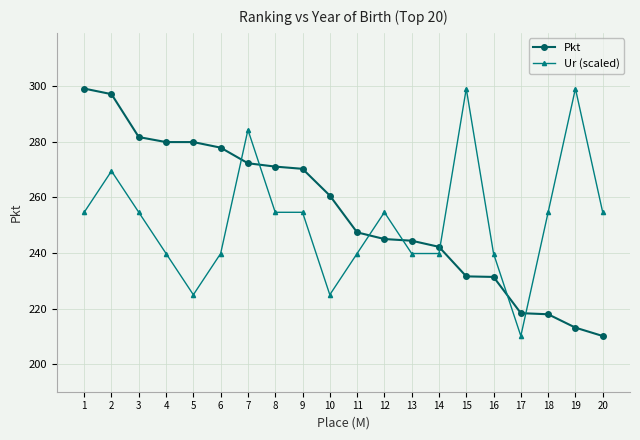

Between 10 and 16, which series saw the biggest shift?

Pkt